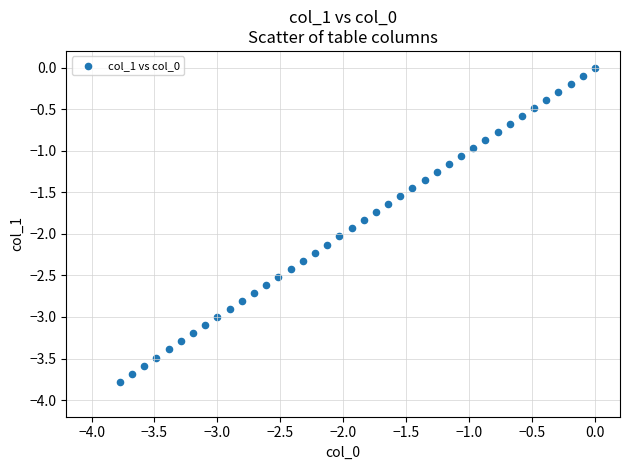

What is the range of X values (max minus min)?

3.8